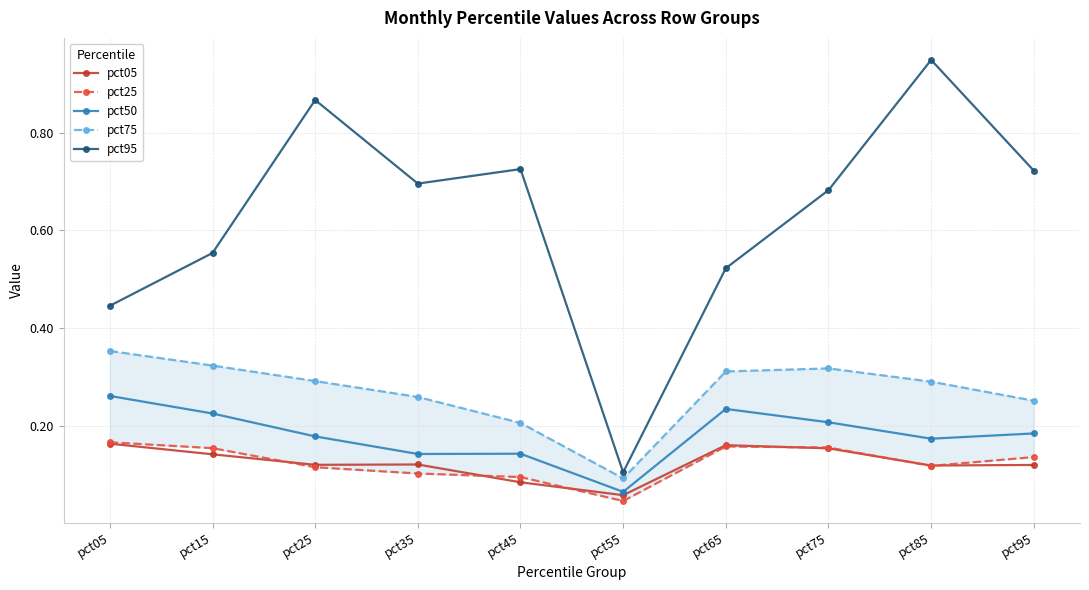

Reading left to right, what are all the values shown in this chart?

pct05: pct05=0.2	pct15=0.1	pct25=0.1	pct35=0.1	pct45=0.1	pct55=0.1	pct65=0.2	pct75=0.2	pct85=0.1	pct95=0.1
pct25: pct05=0.2	pct15=0.2	pct25=0.1	pct35=0.1	pct45=0.1	pct55=0.0	pct65=0.2	pct75=0.2	pct85=0.1	pct95=0.1
pct50: pct05=0.3	pct15=0.2	pct25=0.2	pct35=0.1	pct45=0.1	pct55=0.1	pct65=0.2	pct75=0.2	pct85=0.2	pct95=0.2
pct75: pct05=0.4	pct15=0.3	pct25=0.3	pct35=0.3	pct45=0.2	pct55=0.1	pct65=0.3	pct75=0.3	pct85=0.3	pct95=0.3
pct95: pct05=0.4	pct15=0.6	pct25=0.9	pct35=0.7	pct45=0.7	pct55=0.1	pct65=0.5	pct75=0.7	pct85=0.9	pct95=0.7